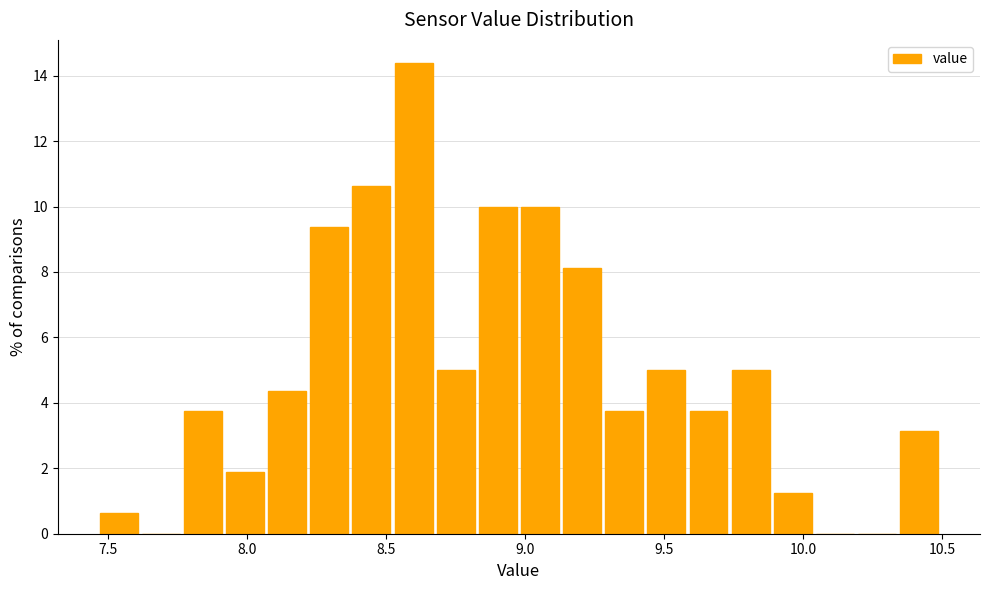

Read against the x-axis, roughly where is the centre of the tallest bar?

8.60